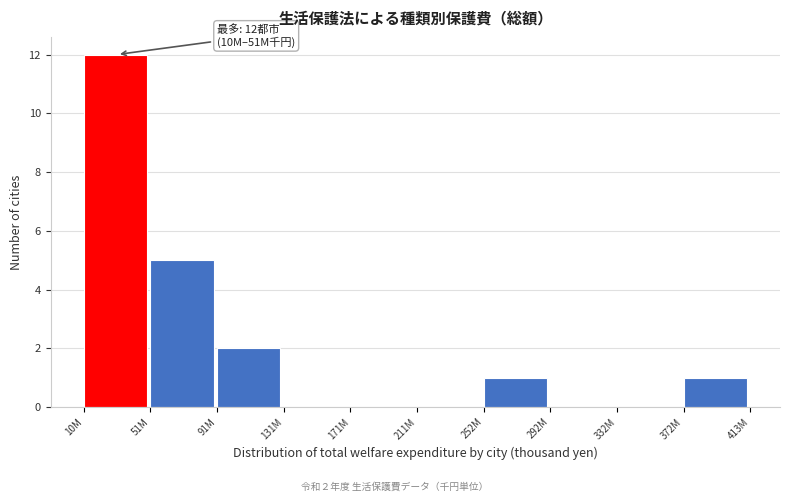

Reading right to left, extract all data points from this chart.

372M=1	332M=0	292M=0	252M=1	211M=0	171M=0	131M=0	91M=2	51M=5	10M=12